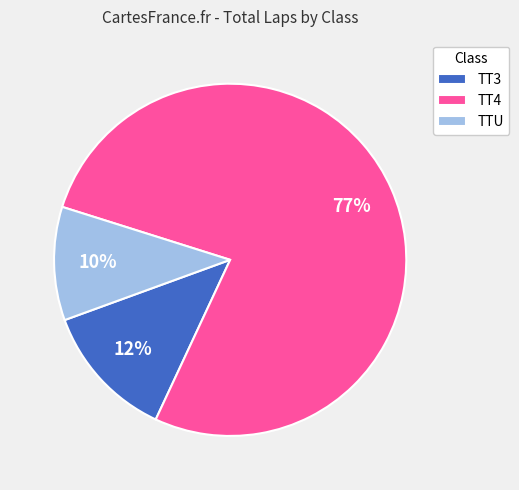

Which category has the biggest portion of the pie?

TT4